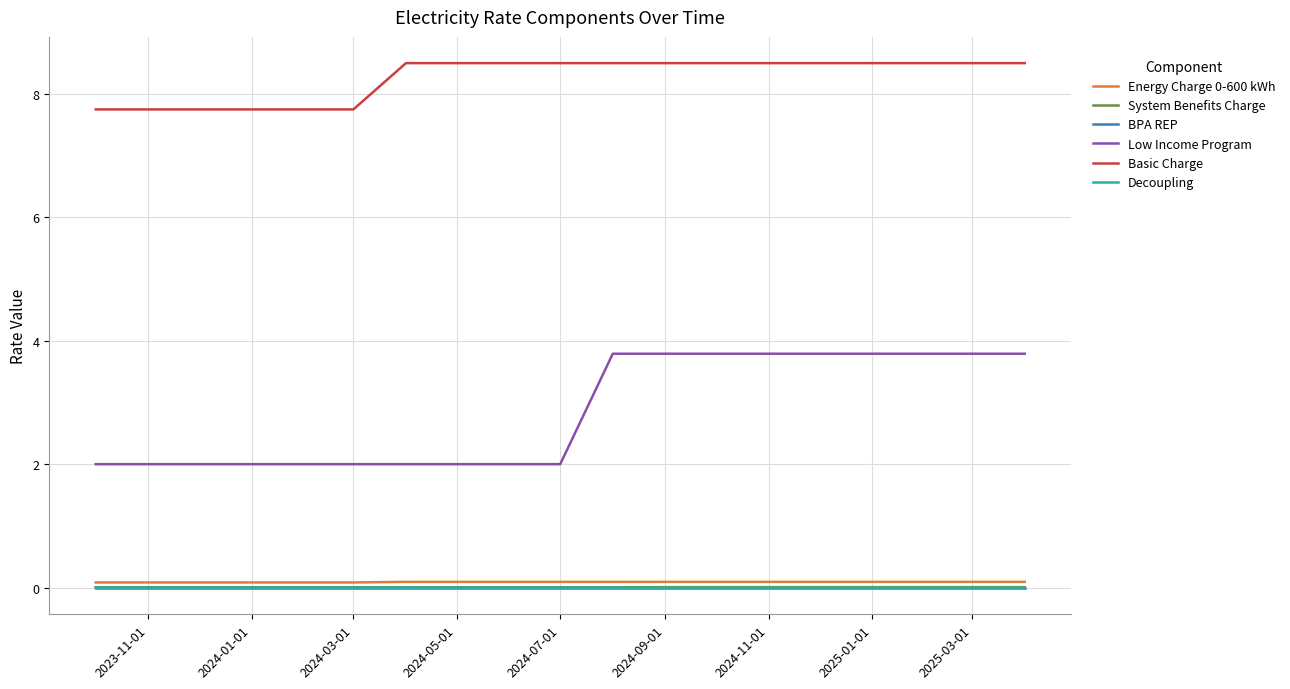

Which series has the largest range (max minus min)?

Low Income Program